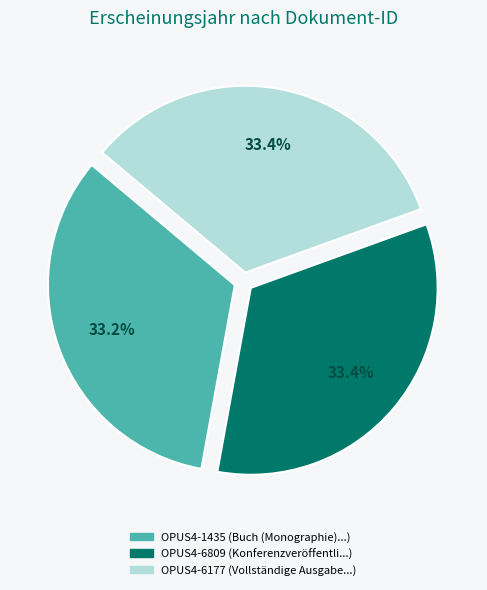

Combined, do OPUS4-6809 and OPUS4-6177 account for over 50%?

Yes